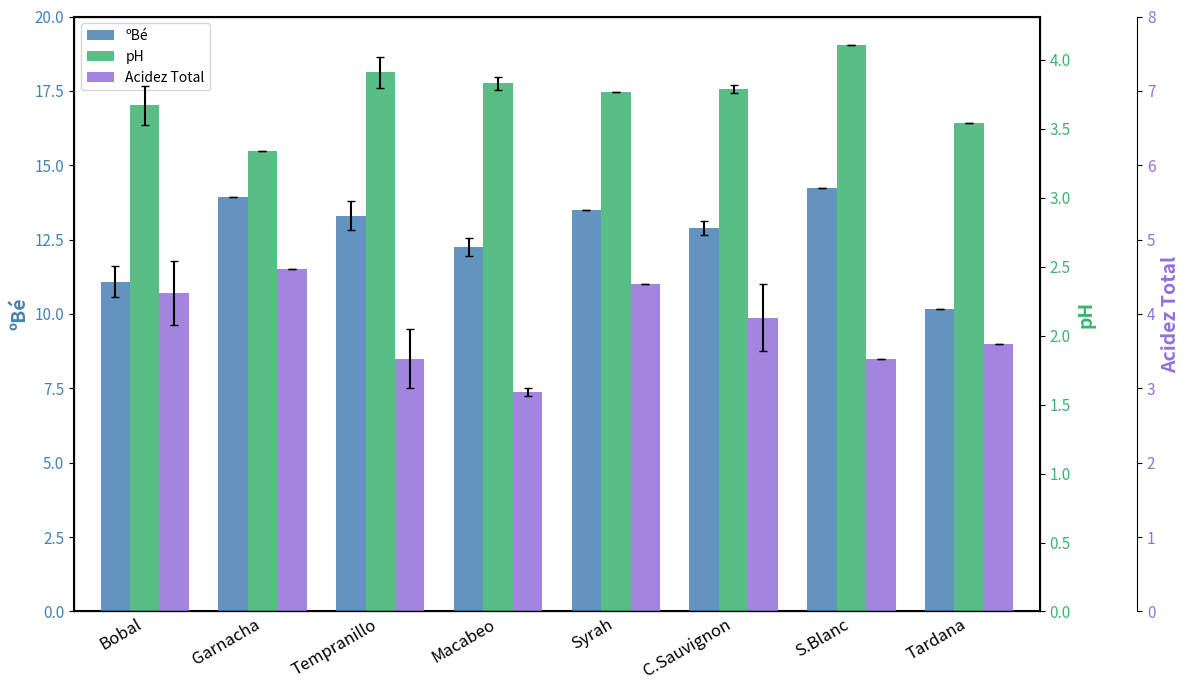

How many series are shown in this chart?

3